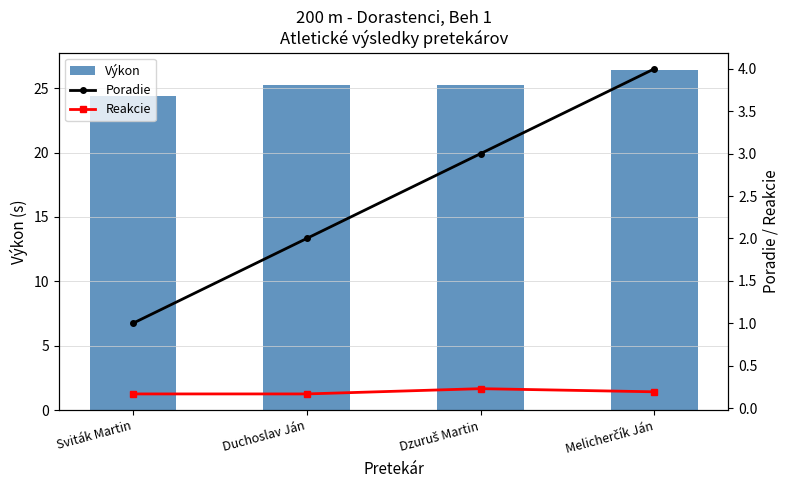

How many distinct data groups are displayed?

3